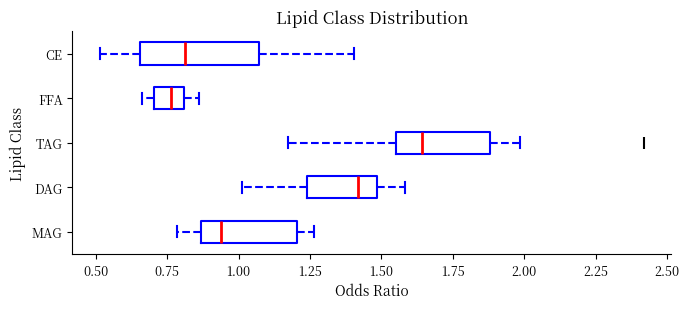

Comparing the boxes themselves (not the whiskers), which one is the widest?

CE